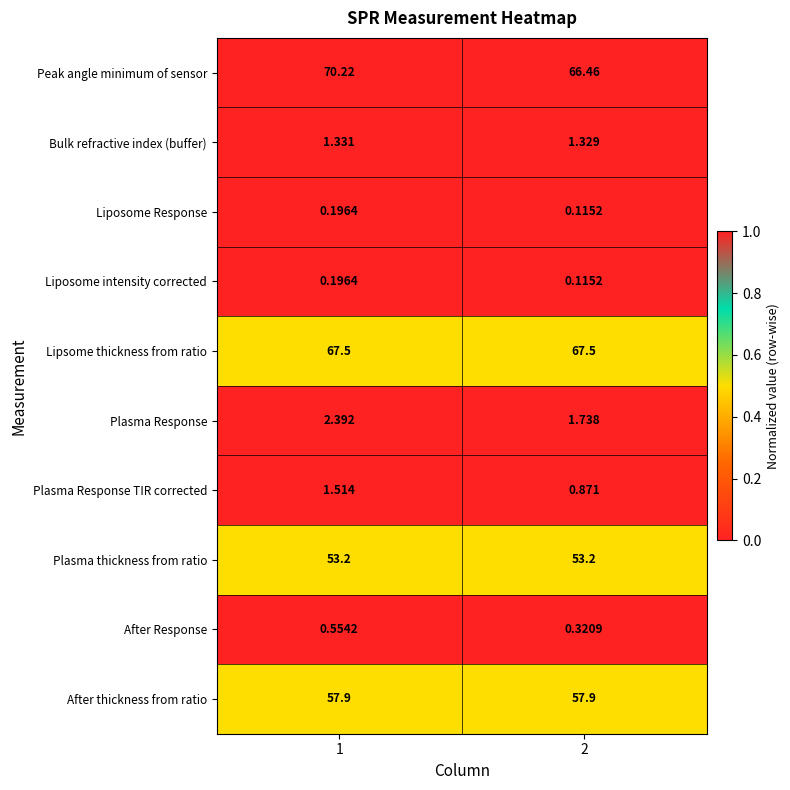

Is the value of Bulk refractive index (buffer) at 1 greater than the value of Peak angle minimum of sensor at 1?

No